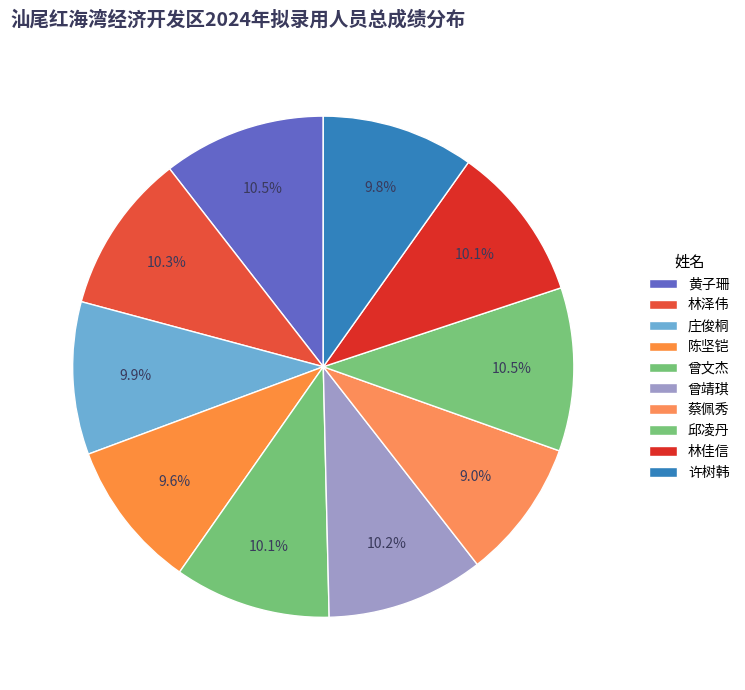

Count the number of slices in the pie.

10